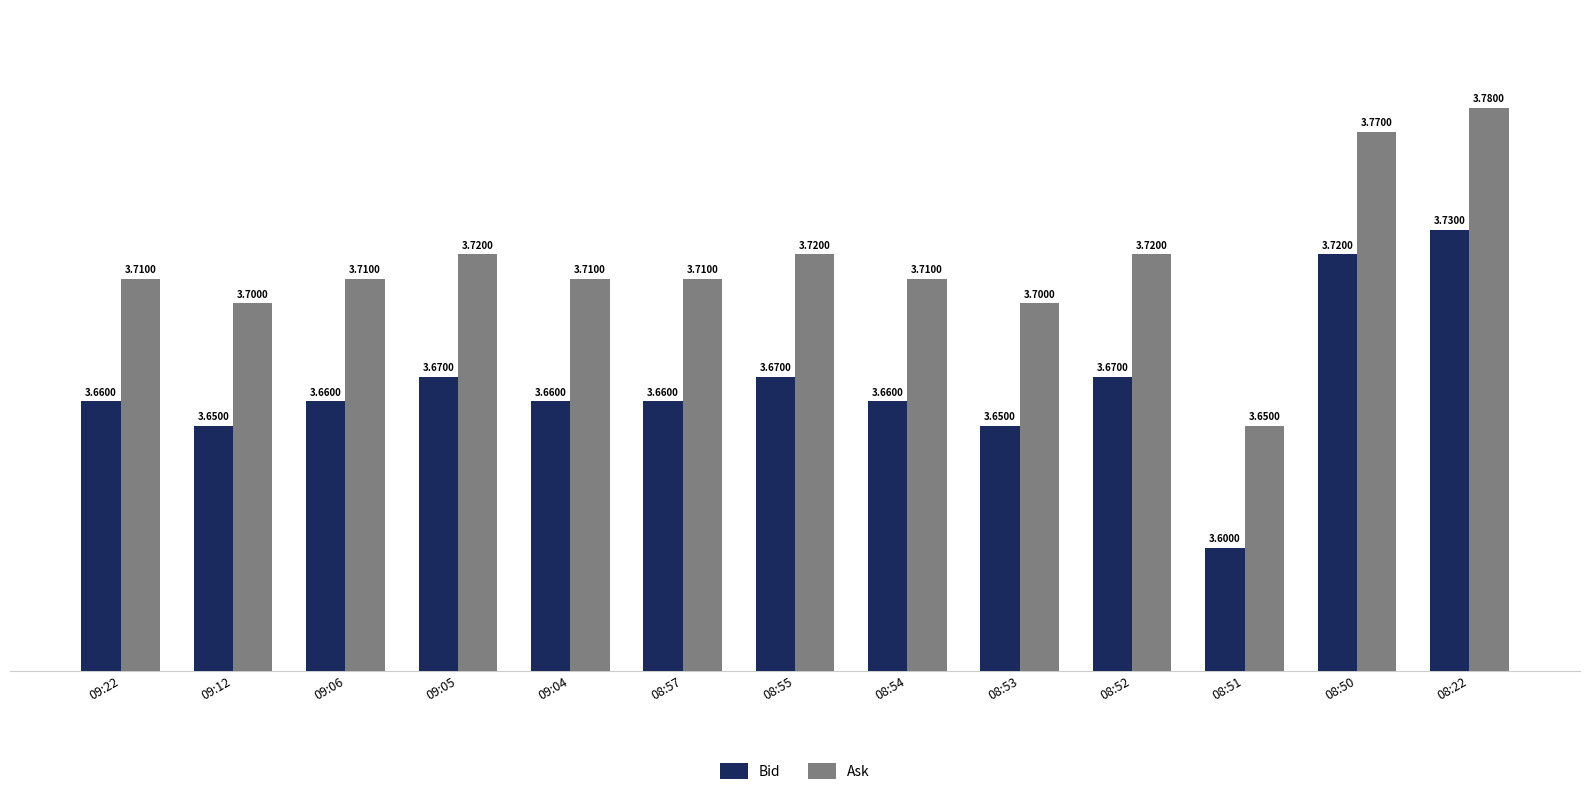

What is the sum of all Bid values?

47.7